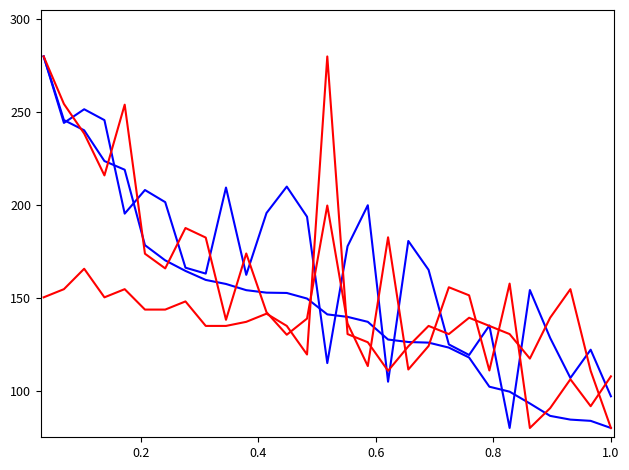

Is this an area chart (filled region under the line)?

No